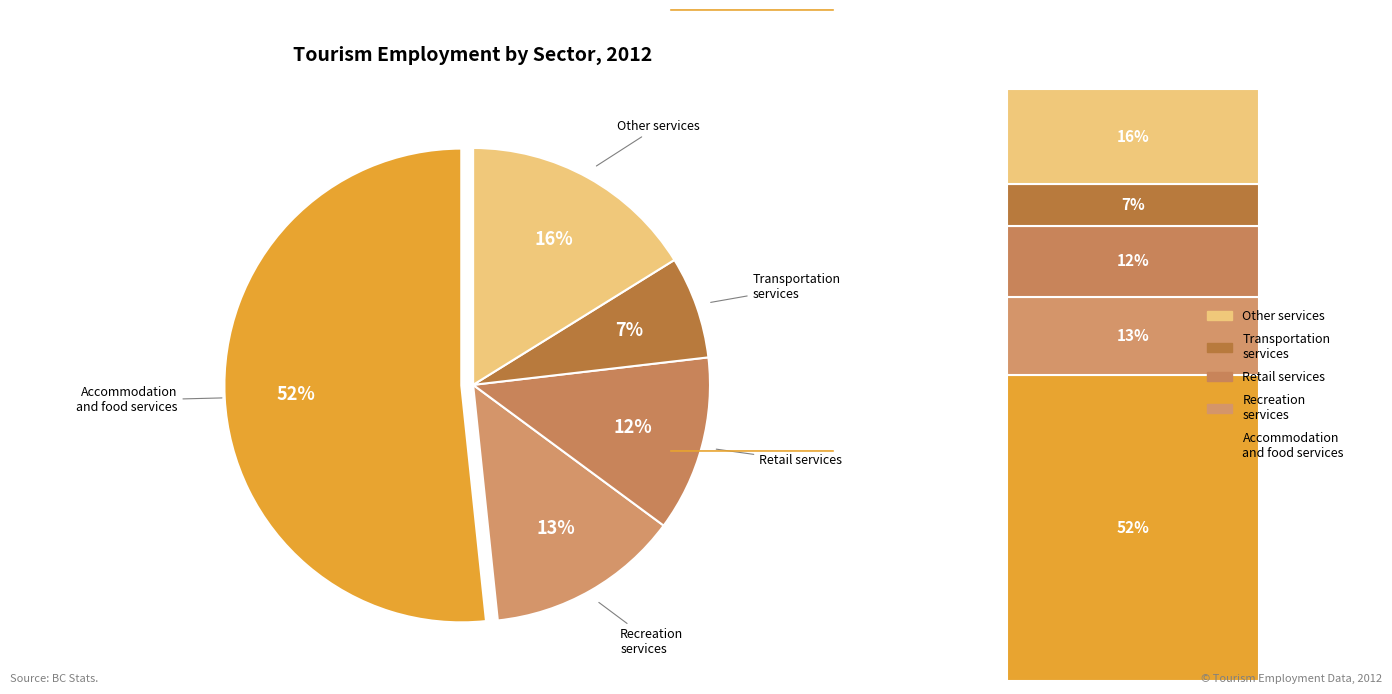

What is the majority slice?

Accommodation and food services